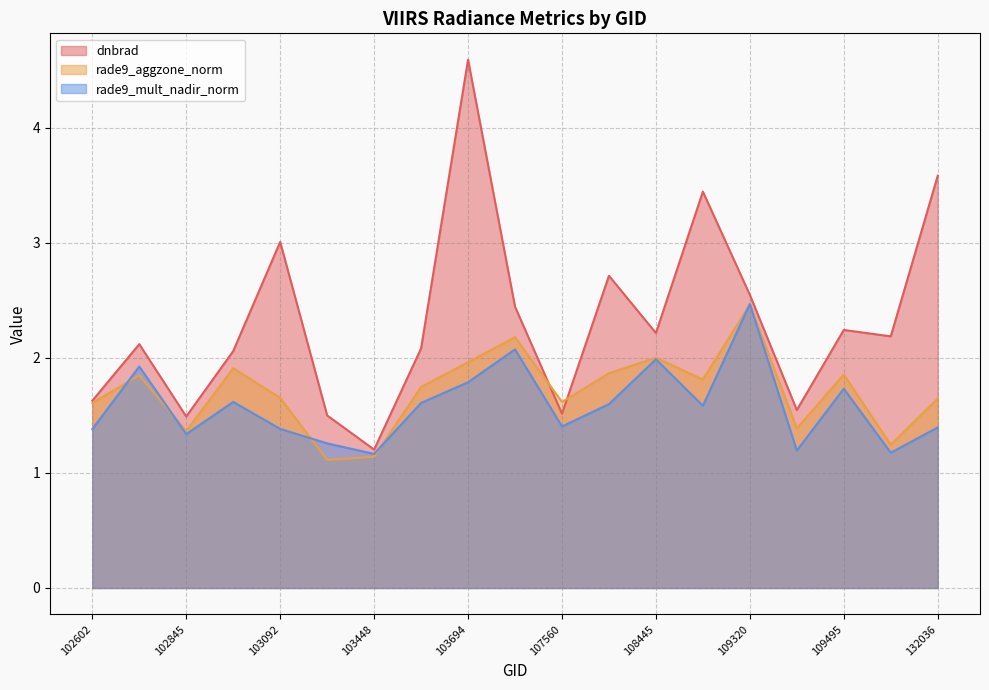

Reading left to right, transcribe all the data shown in this chart.

dnbrad: 1.6	2.1	1.5	2.1	3.0	1.5	1.2	2.1	4.6	2.4	1.5	2.7	2.2	3.4	2.5	1.5	2.2	2.2	3.6
rade9_aggzone_norm: 1.6	1.8	1.4	1.9	1.7	1.1	1.1	1.7	2.0	2.2	1.6	1.9	2.0	1.8	2.5	1.4	1.9	1.2	1.6
rade9_mult_nadir_norm: 1.4	1.9	1.3	1.6	1.4	1.3	1.2	1.6	1.8	2.1	1.4	1.6	2.0	1.6	2.5	1.2	1.7	1.2	1.4